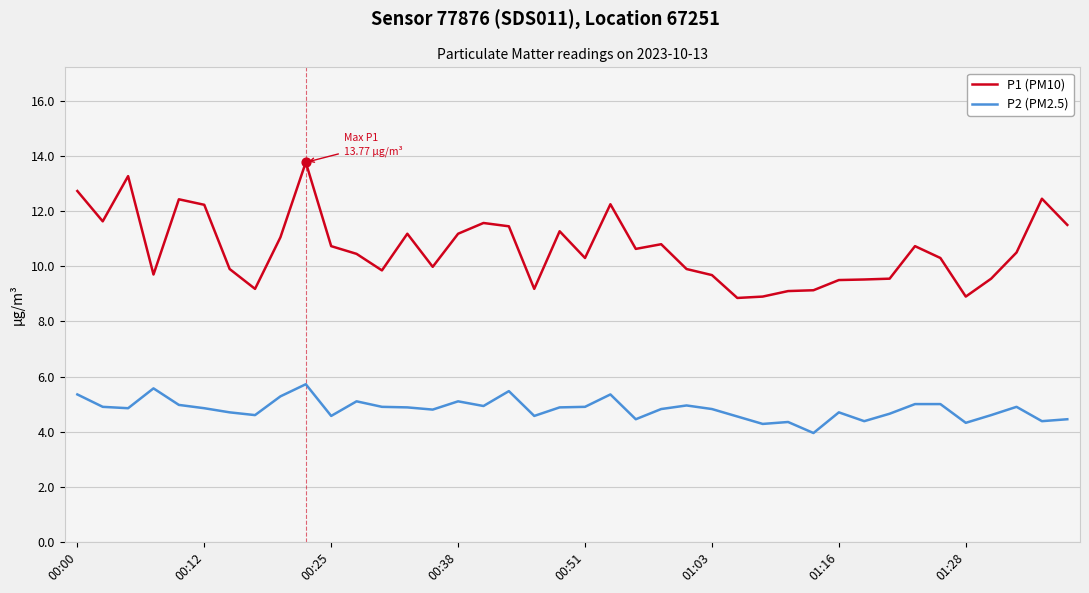

Which series has the largest total across all categories?

P1 (PM10)